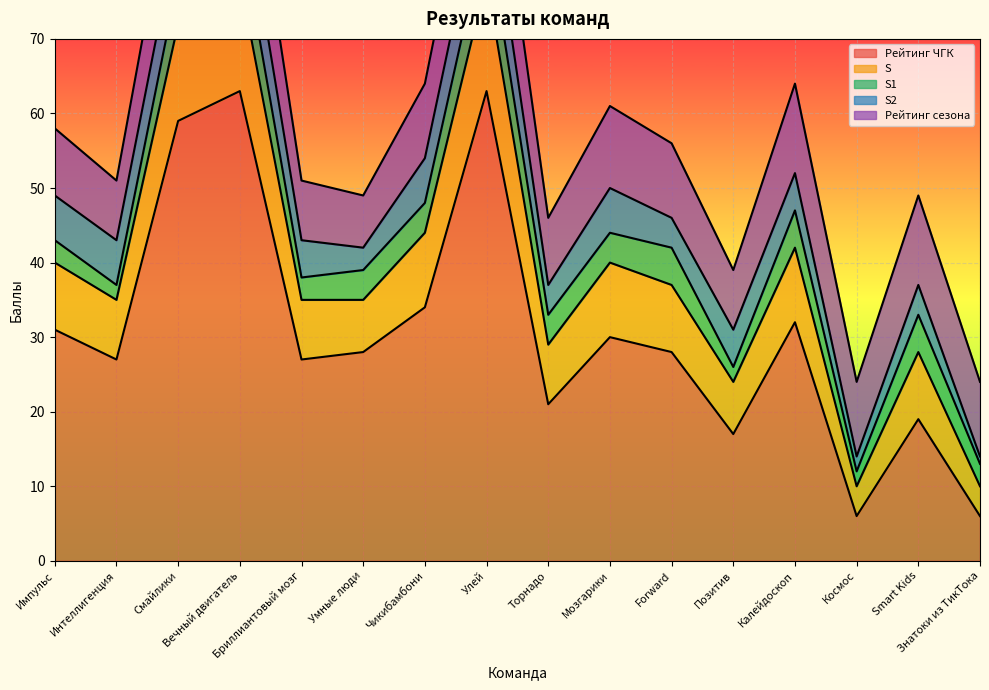

At which label is S1 closest to 4?

Умные люди